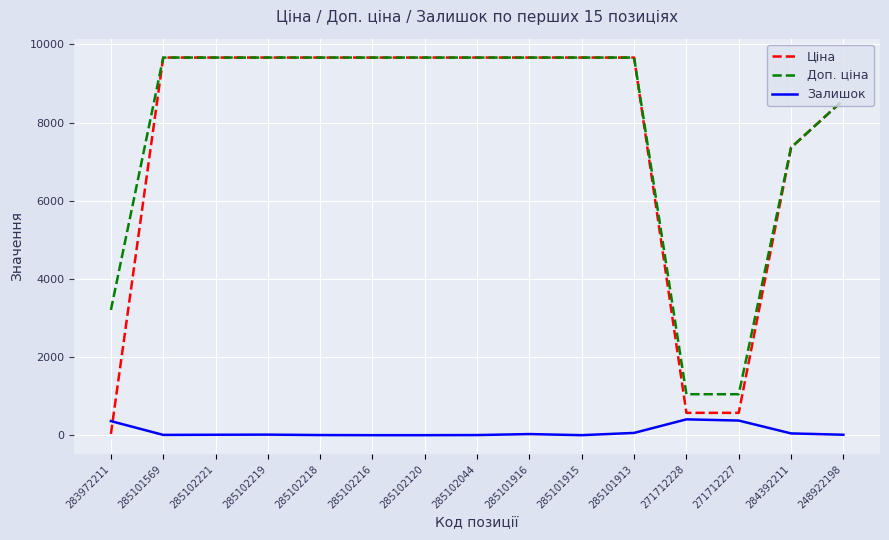

True or false: Доп. ціна and Залишок intersect in this chart.

False